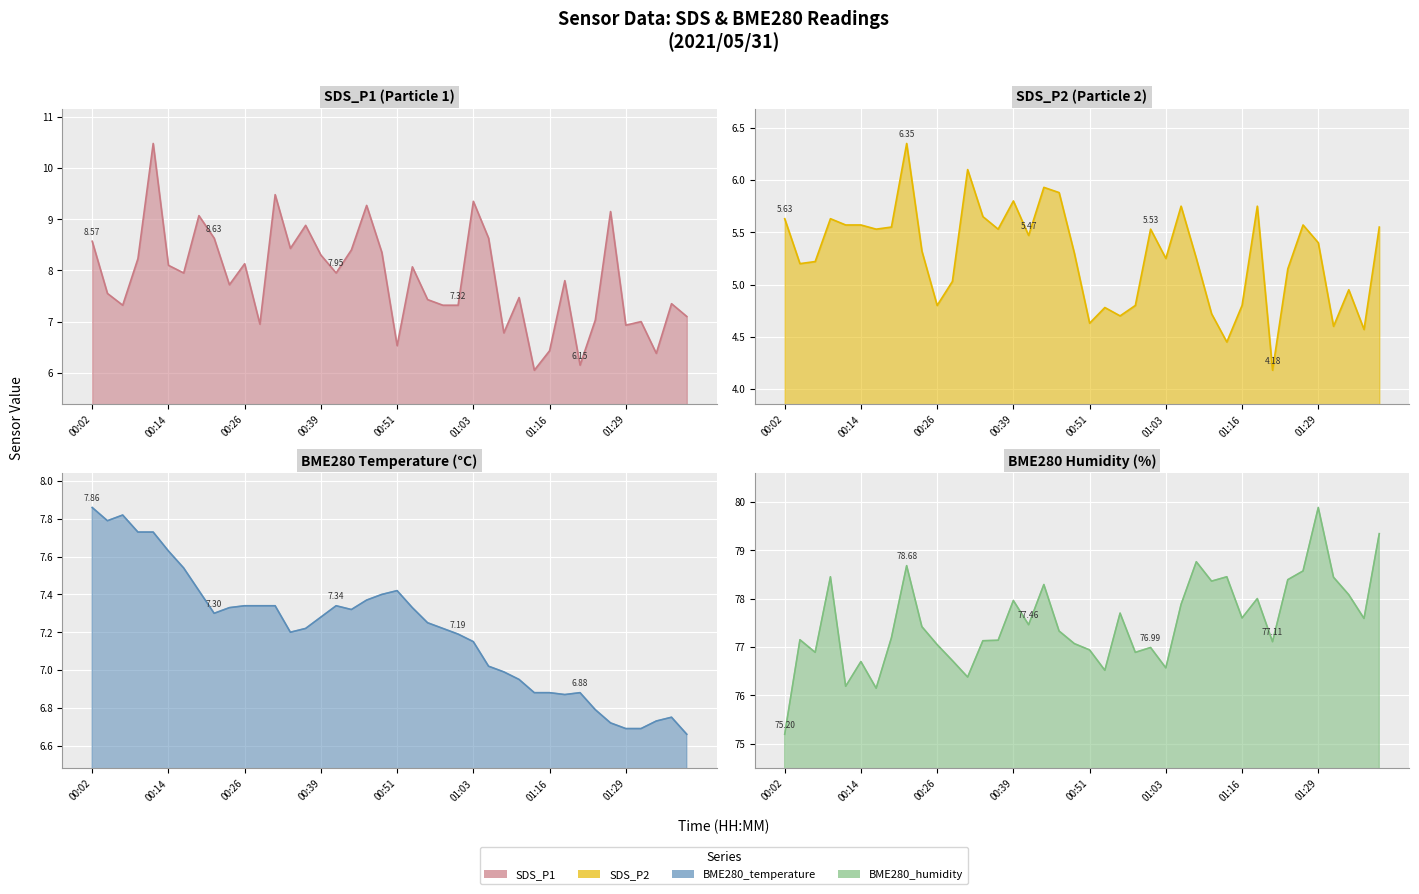

What is the difference between the highest and lowest values at 01:27?

73.0